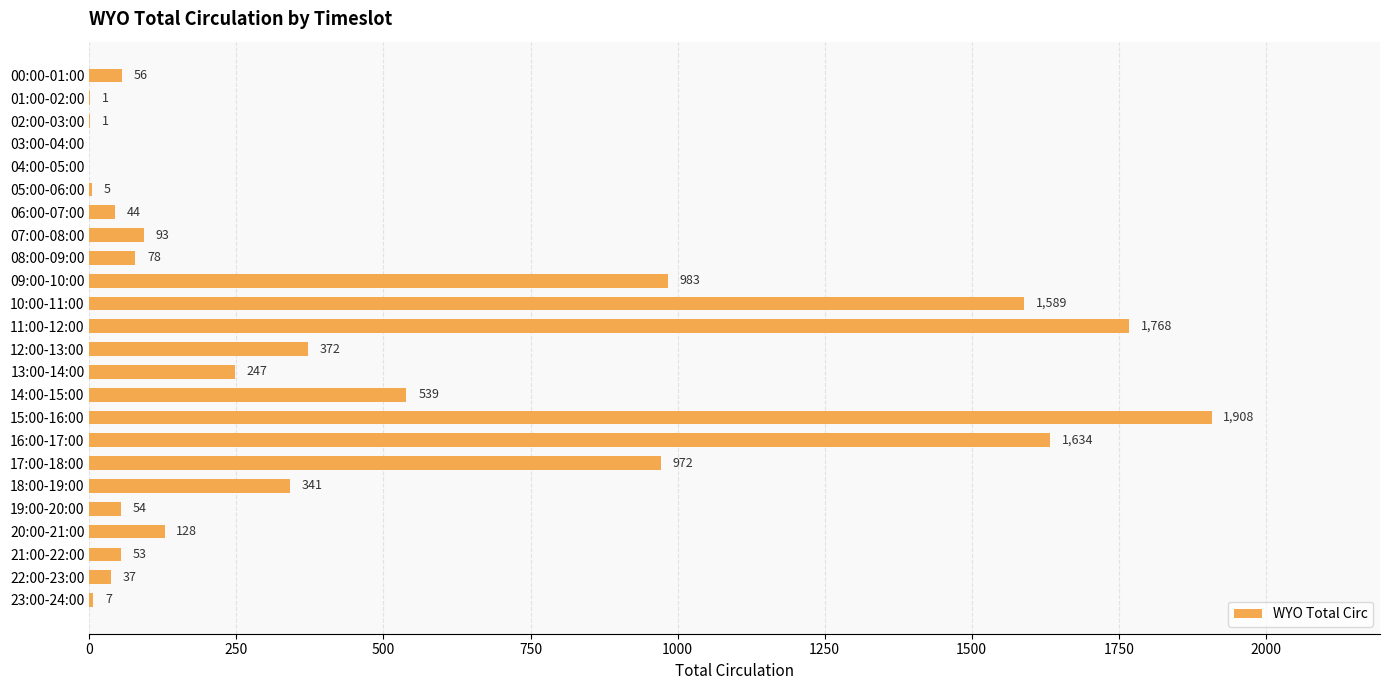

What is the average value?

455